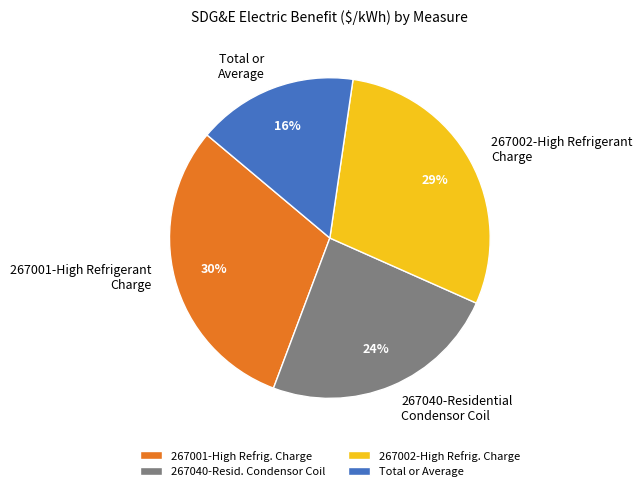

Which slice is the largest?

267001-High Refrigerant Charge